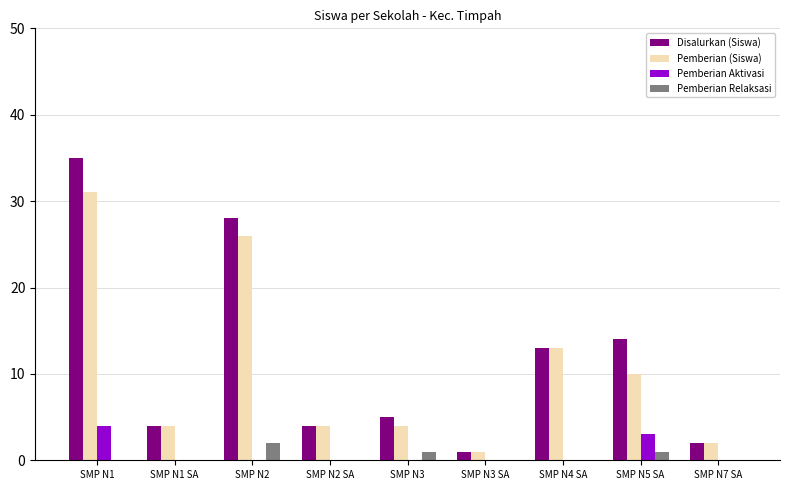

What is the difference between the Disalurkan (Siswa) values at SMP N3 SA and SMP N2 SA?

3